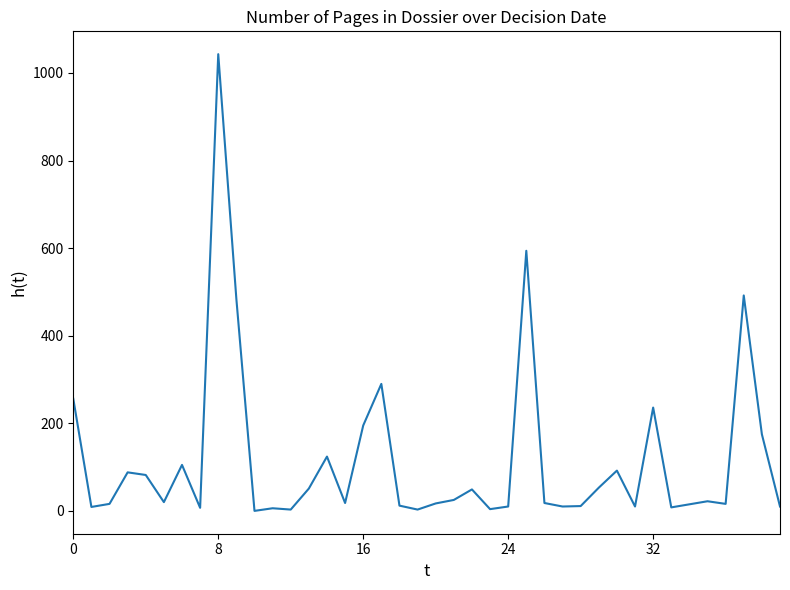

Does the chart have visible grid lines?

No